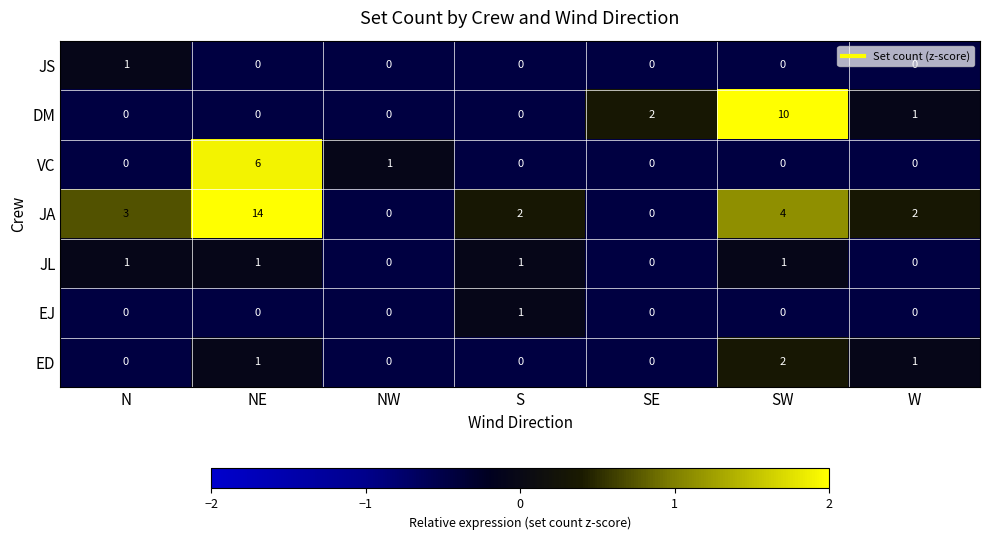

Which series changed the most between N and SW?

DM